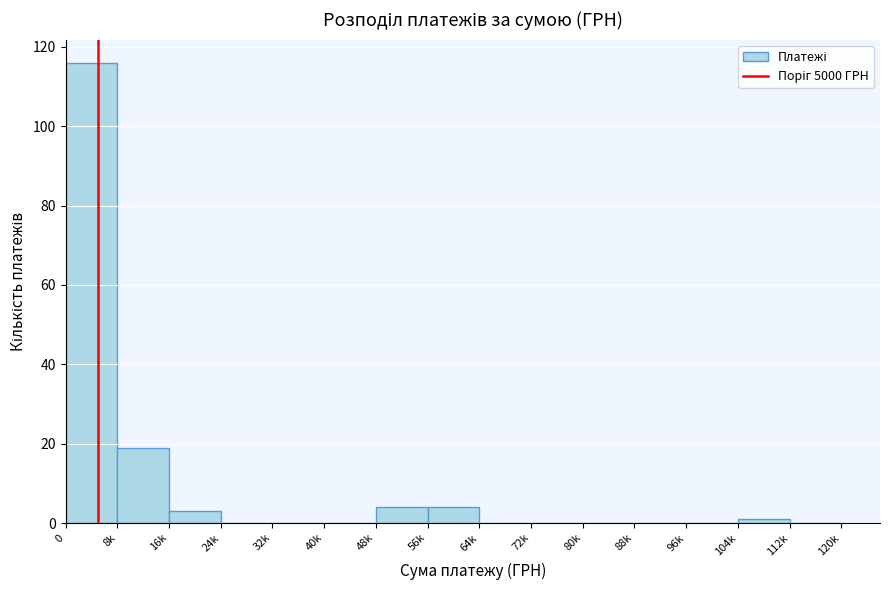

Reading left to right, transcribe all the data shown in this chart.

0=116	8k=19	16k=3	24k=0	32k=0	40k=0	48k=4	56k=4	64k=0	72k=0	80k=0	88k=0	96k=0	104k=1	112k=0